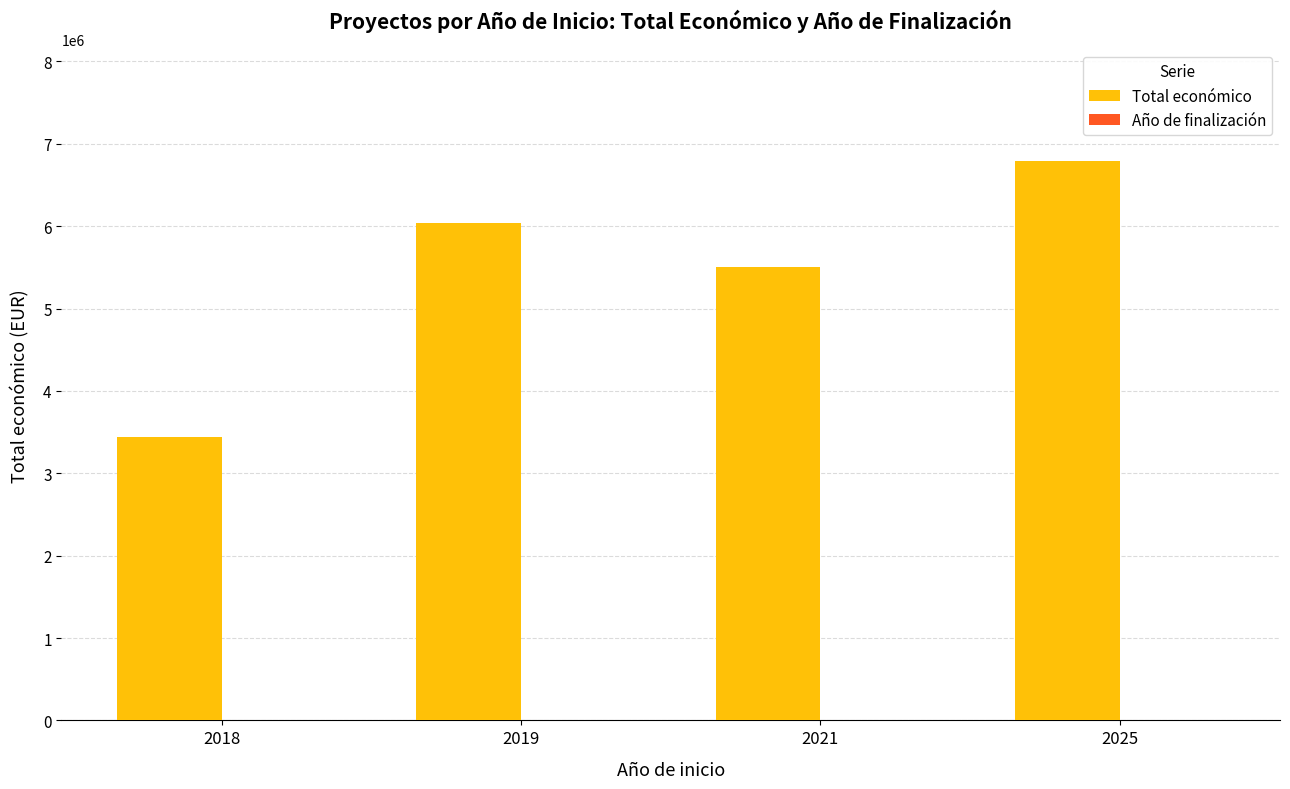

What is the sum of all Total económico values?

21764604.5